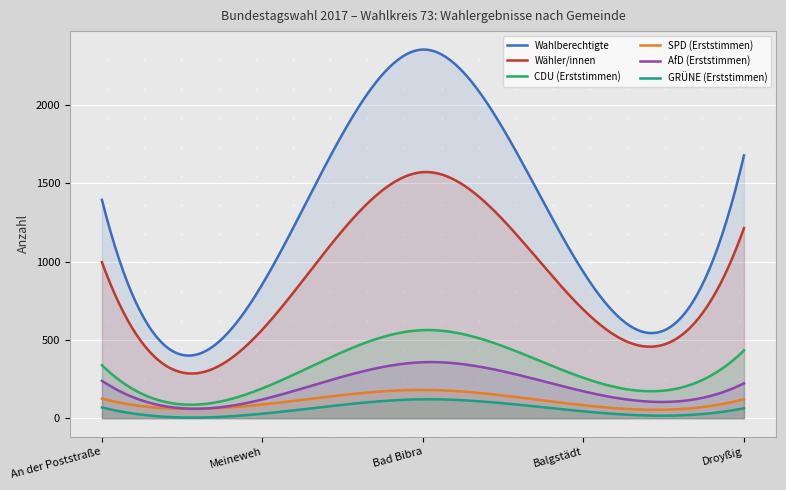

What is the sum of all SPD (Erststimmen) values?

32341.3